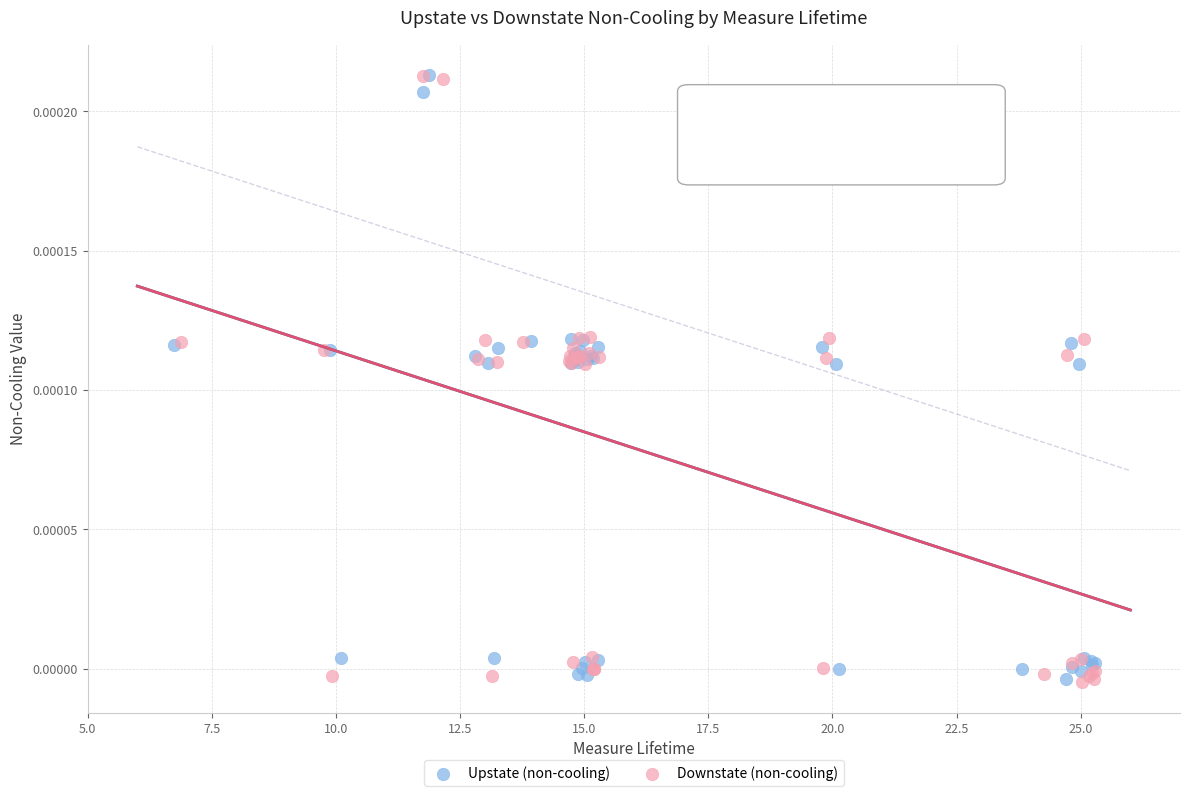

What are all the series names shown in the legend?

Upstate (non-cooling), Downstate (non-cooling)